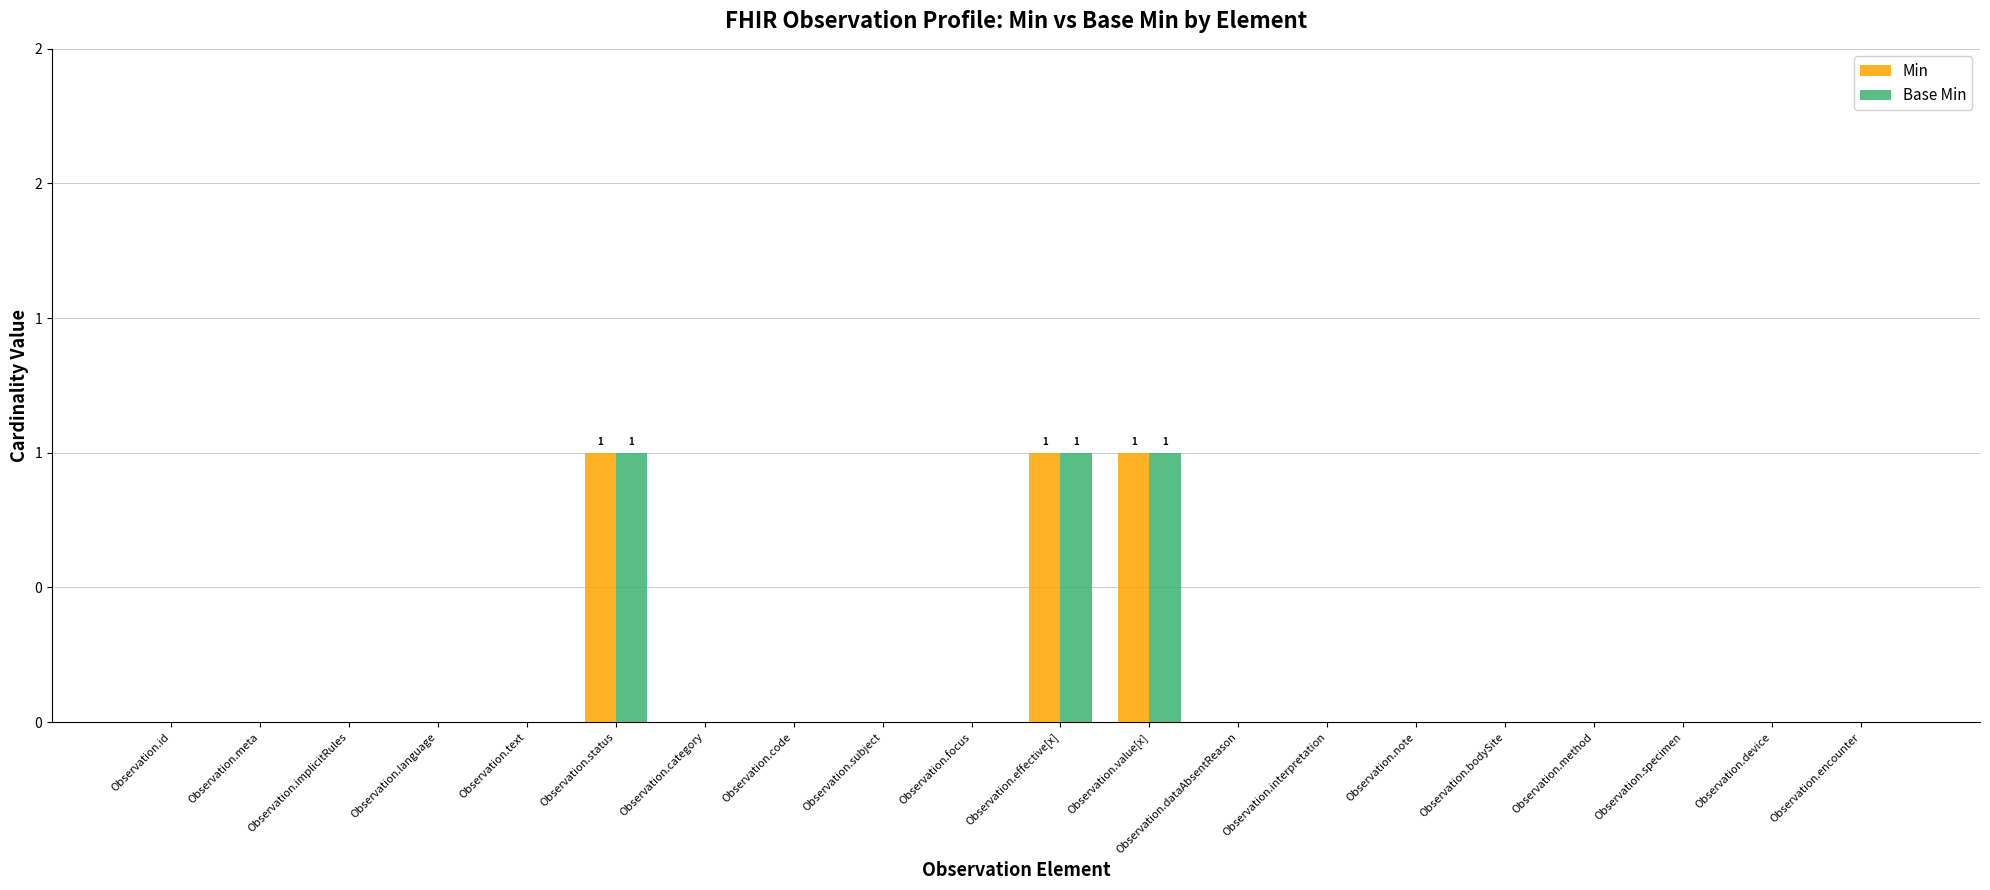

What position from the left is Observation.device?

19